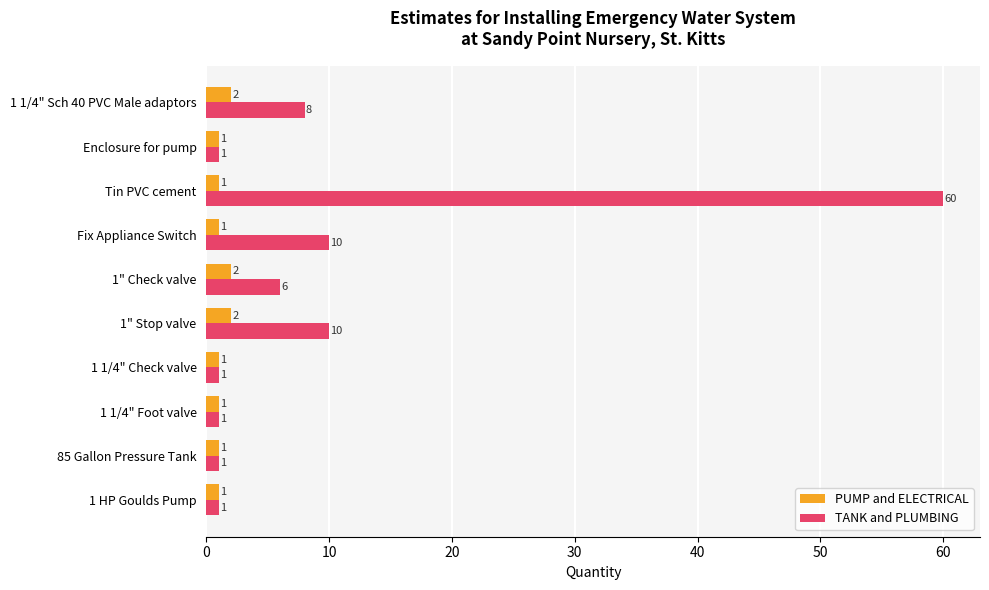

Which series has the largest total across all categories?

TANK and PLUMBING